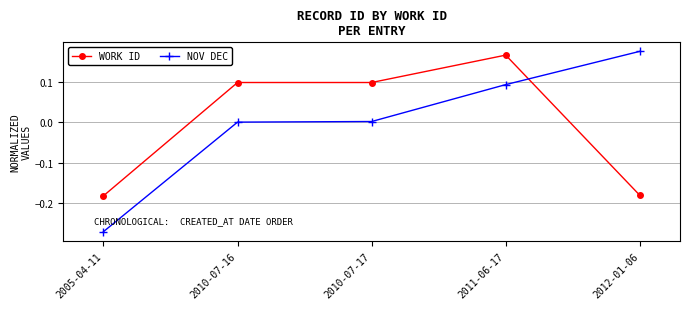

At how many categories does at least one series exceed 0?

4